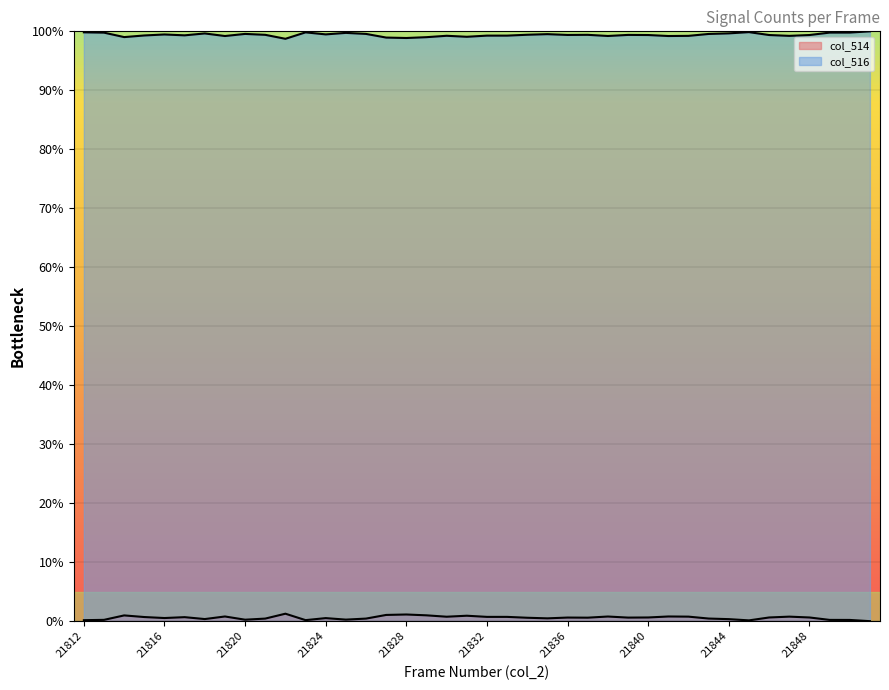

What are all the series names shown in the legend?

col_514, col_516